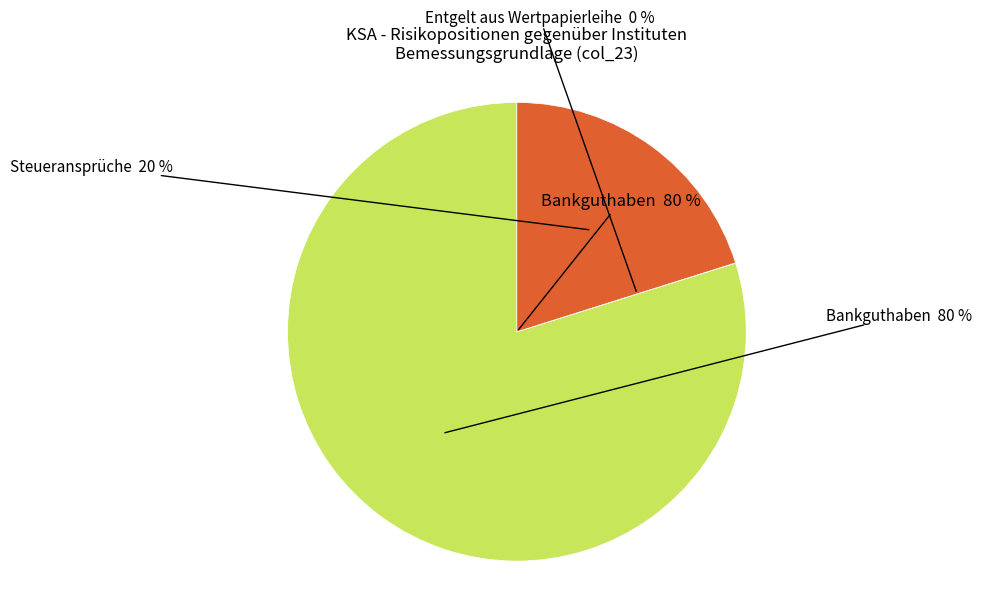

Do Steueransprüche and Bankguthaben together represent more than half of the pie?

Yes